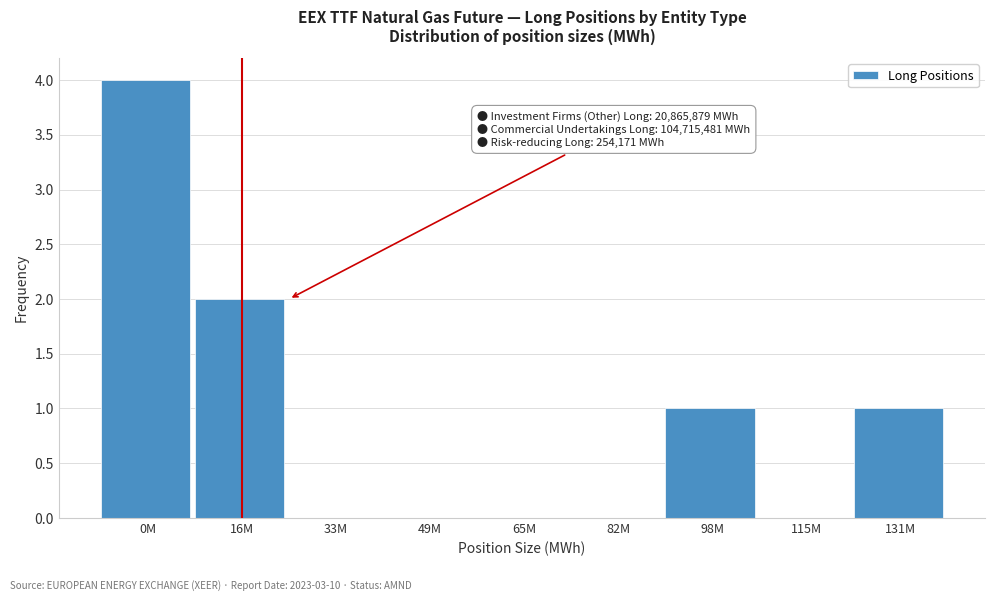

Reading left to right, extract all data points from this chart.

0M=4	16M=2	33M=0	49M=0	65M=0	82M=0	98M=1	115M=0	131M=1